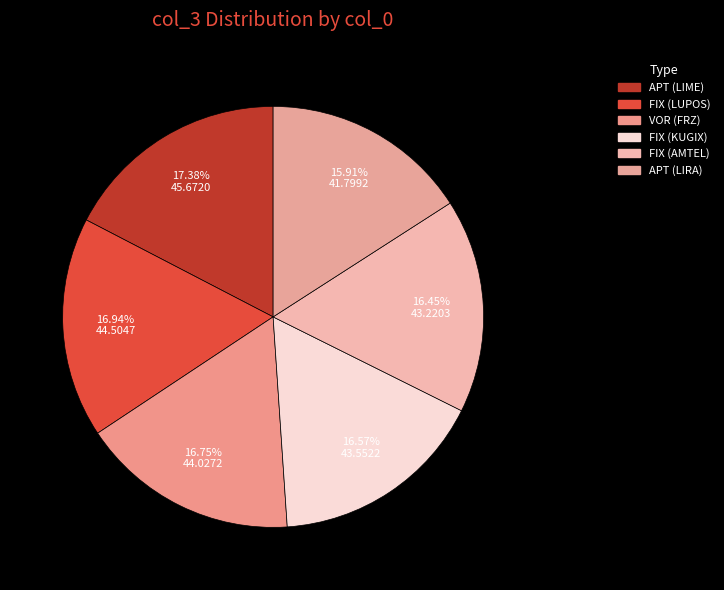

Do APT (LIME) and APT (LIRA) together represent more than half of the pie?

No